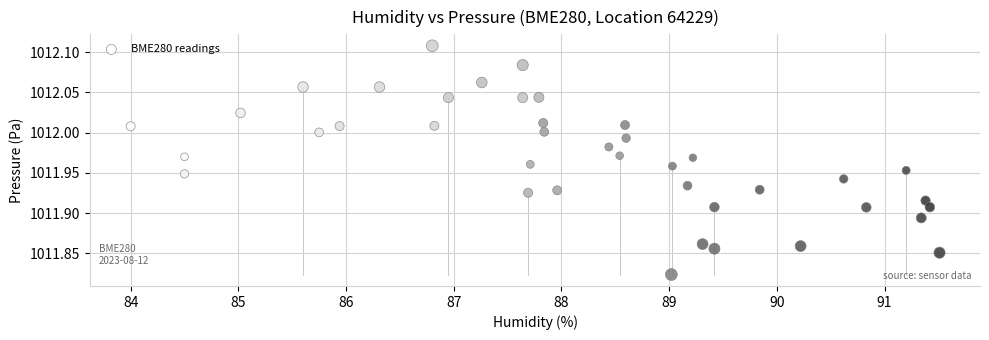

What is the range of X values (max minus min)?

7.5